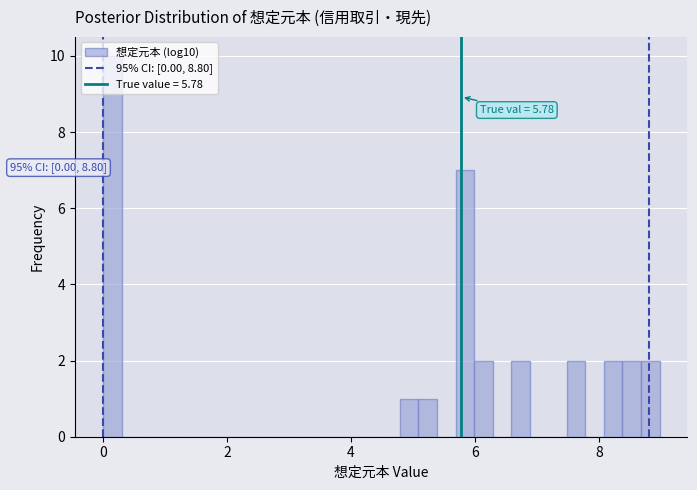

Read against the x-axis, roughly where is the centre of the tallest bar?

0.2